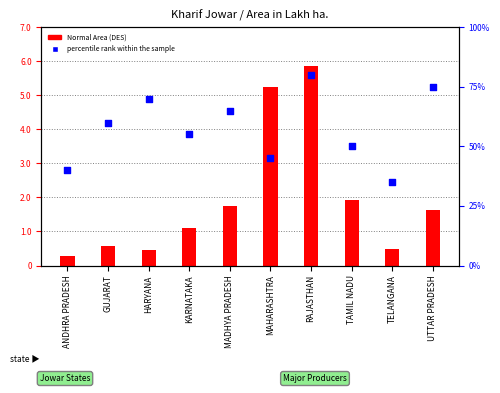

At which category is the sum across all series the highest?

RAJASTHAN